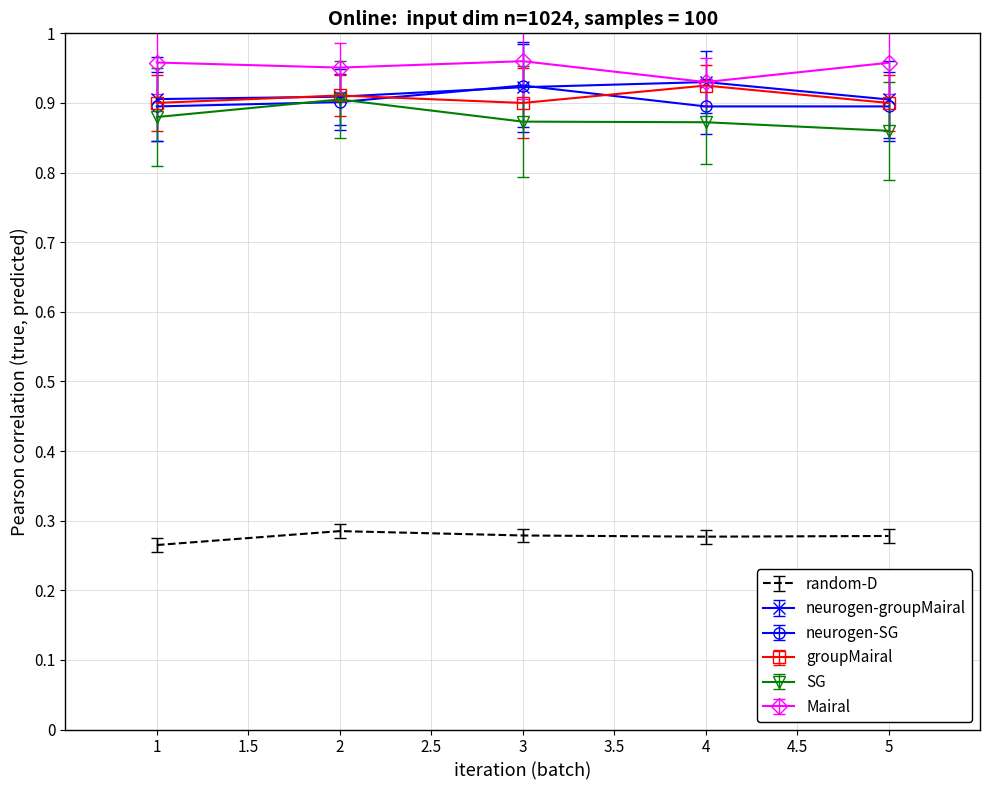

Does the chart display data point markers on the line(s)?

Yes